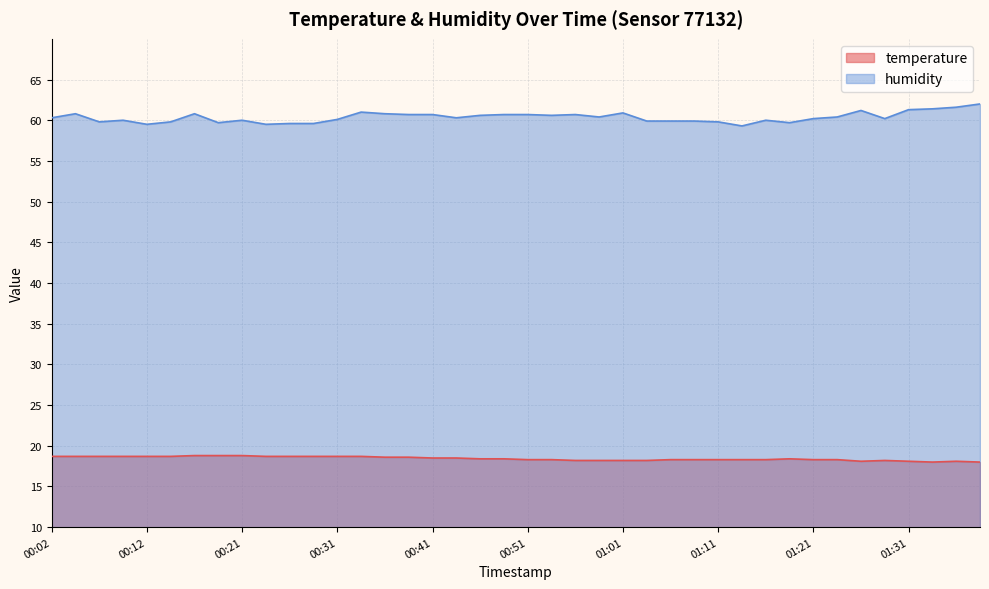

List the series in order of their overall mean, lowest first.

temperature, humidity